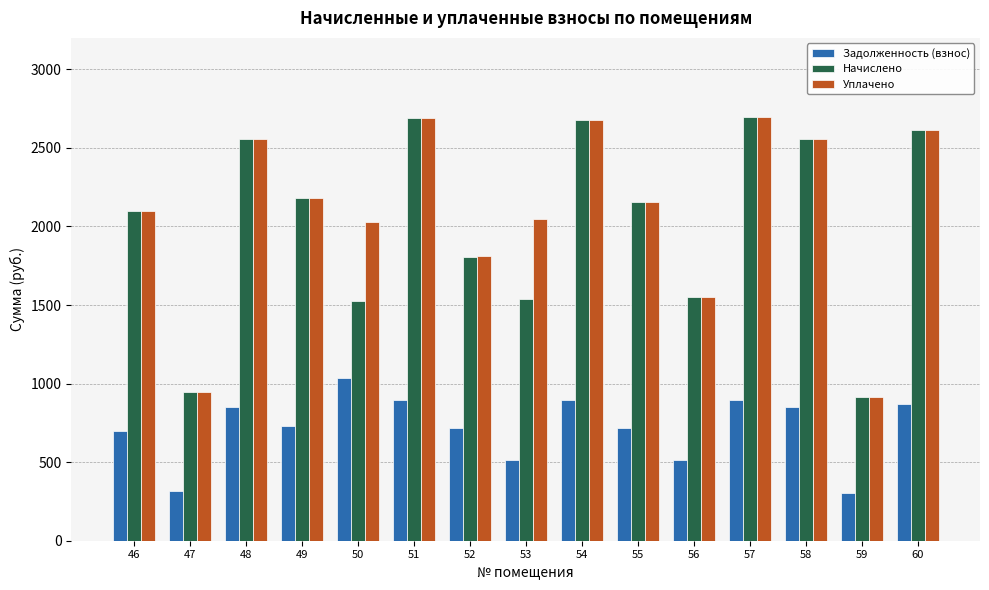

How many series are shown in this chart?

3